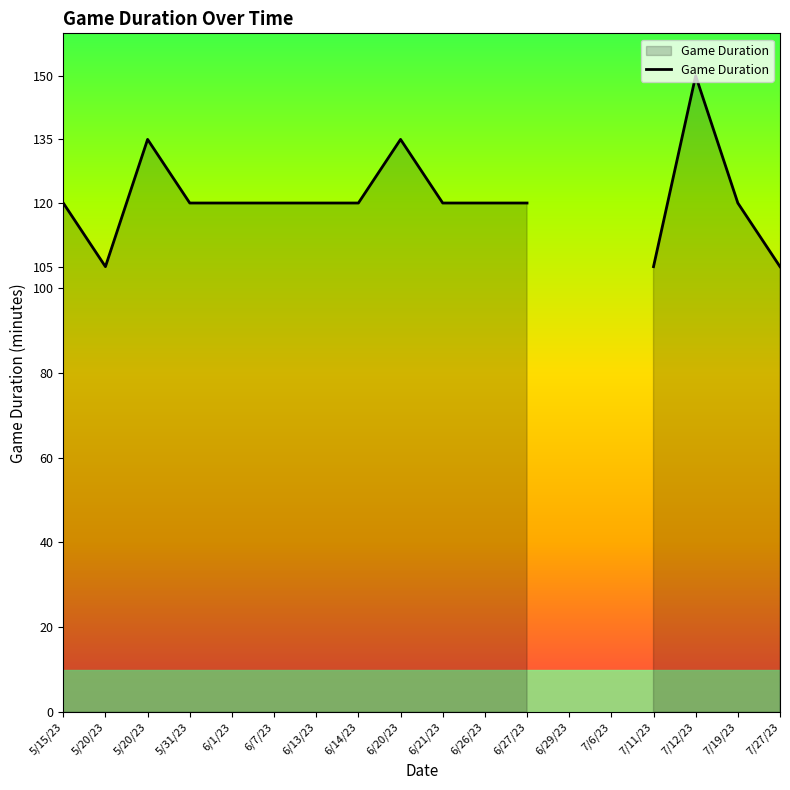

What is the label of the 6th point from the left?

6/7/23